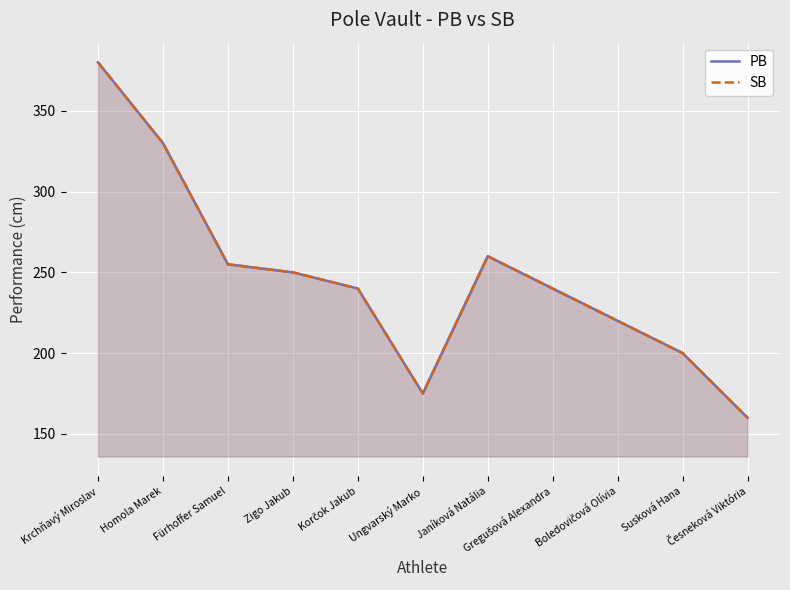

True or false: SB and PB intersect in this chart.

False